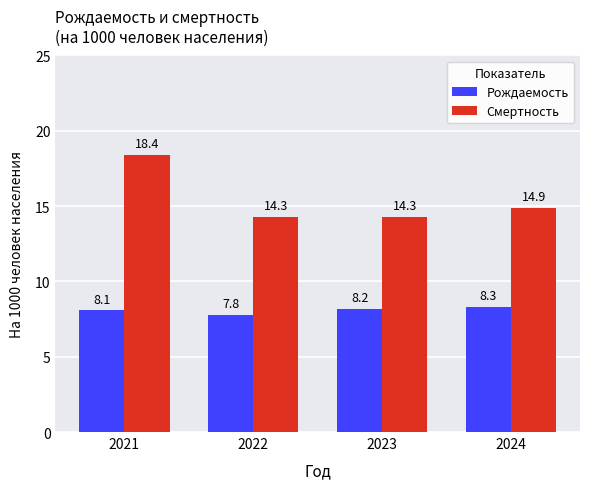

What is the sum of the Рождаемость values at 2022 and 2021?

15.9